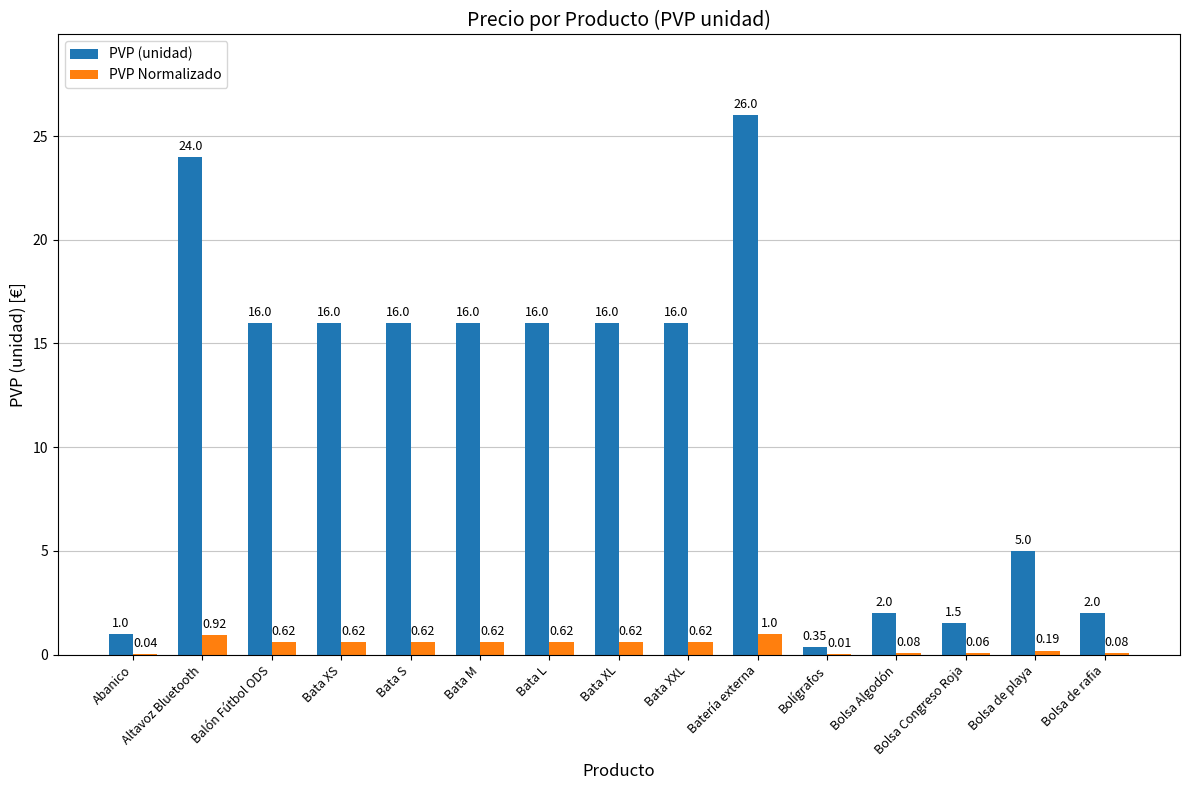

Is the value of PVP (unidad) at Bolígrafos greater than the value of PVP Normalizado at Bolígrafos?

Yes